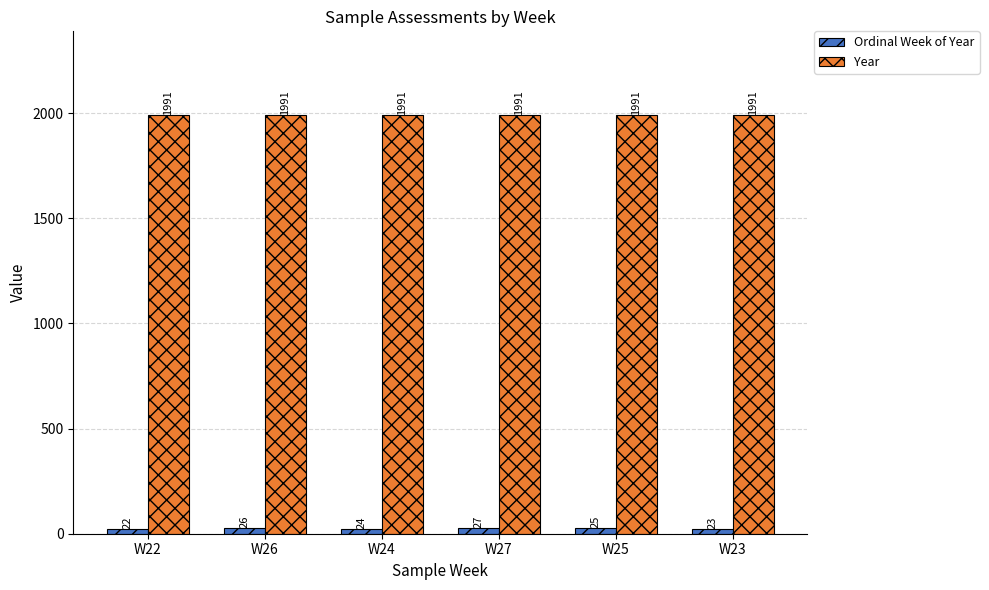

What is the sum of the Ordinal Week of Year values at W26 and W24?

50